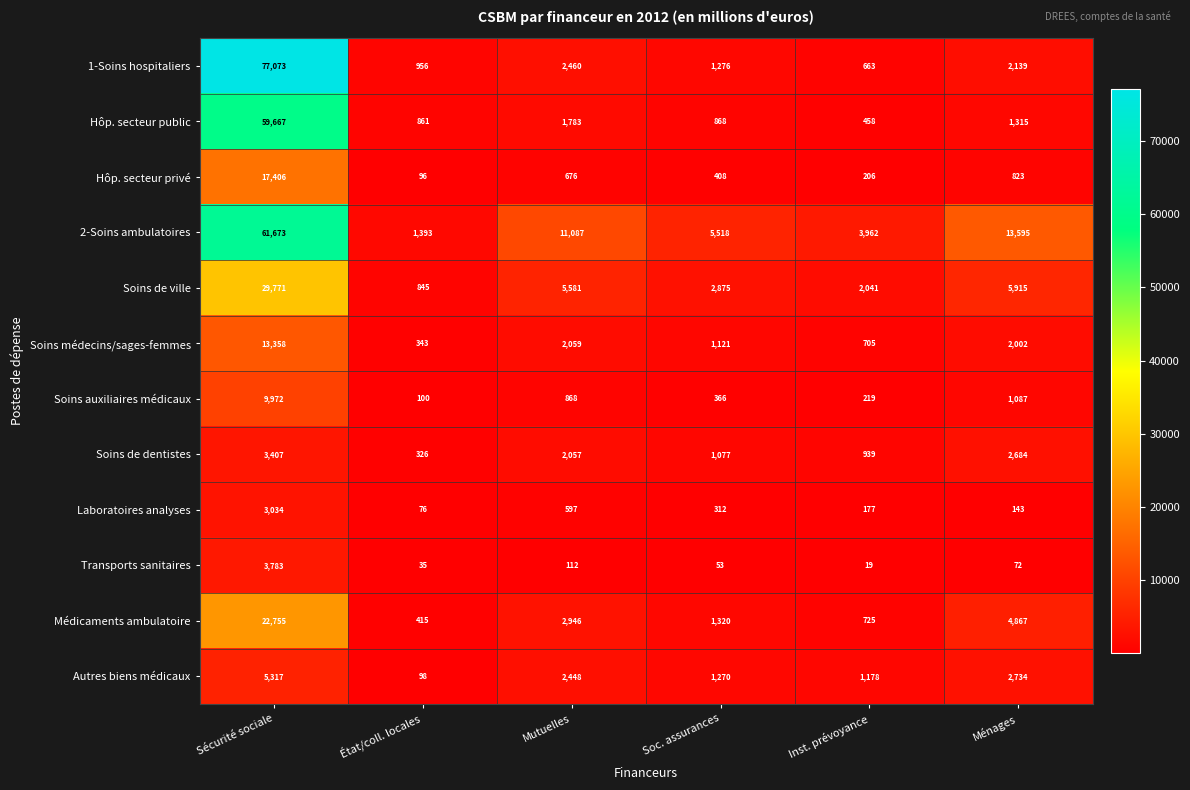

The value of 1-Soins hospitaliers at Mutuelles is 2460. True or false?

True